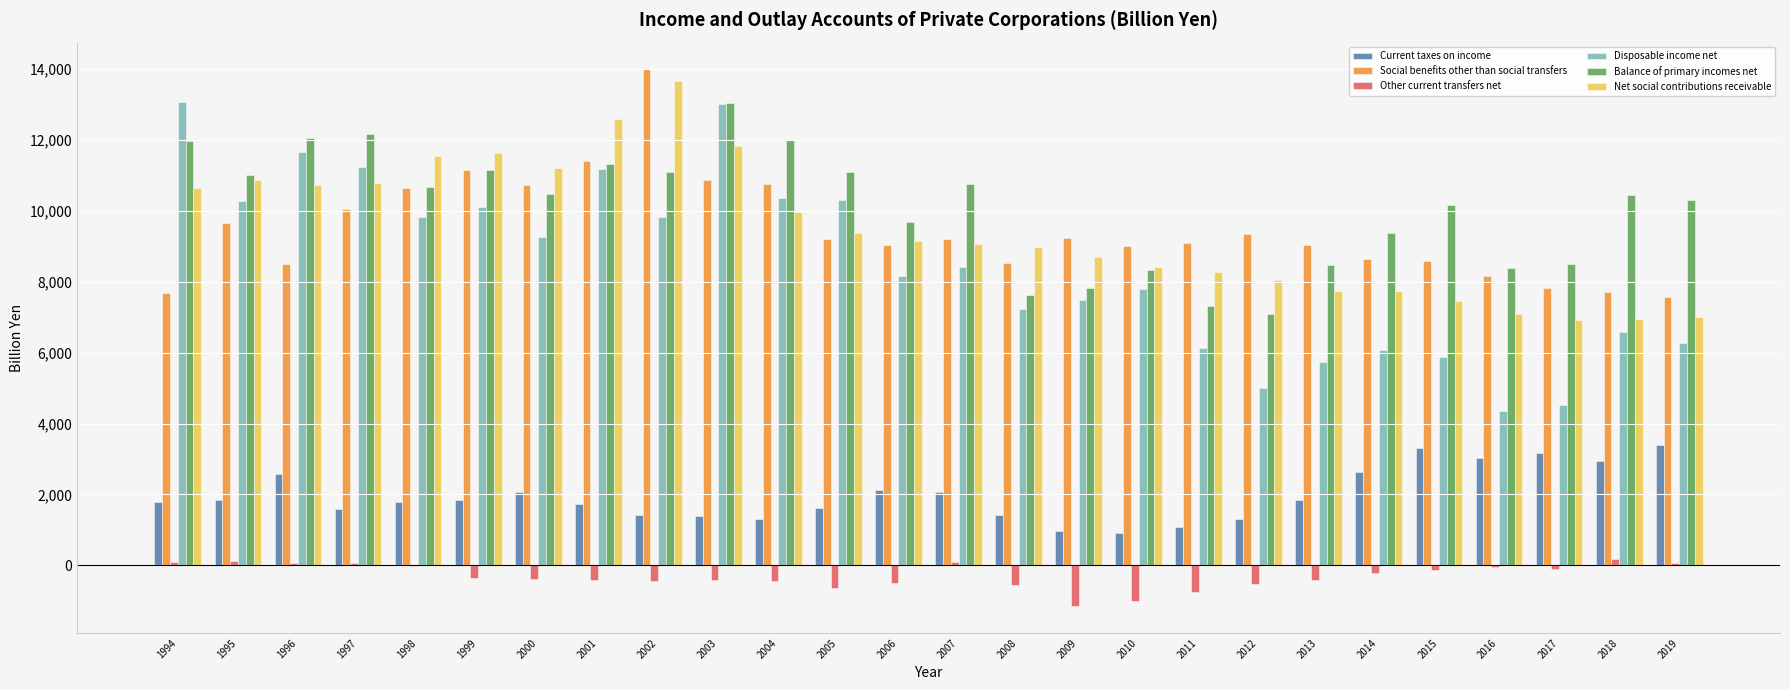

What is the sum of the Disposable income net values at 2016 and 2009?

11818.6